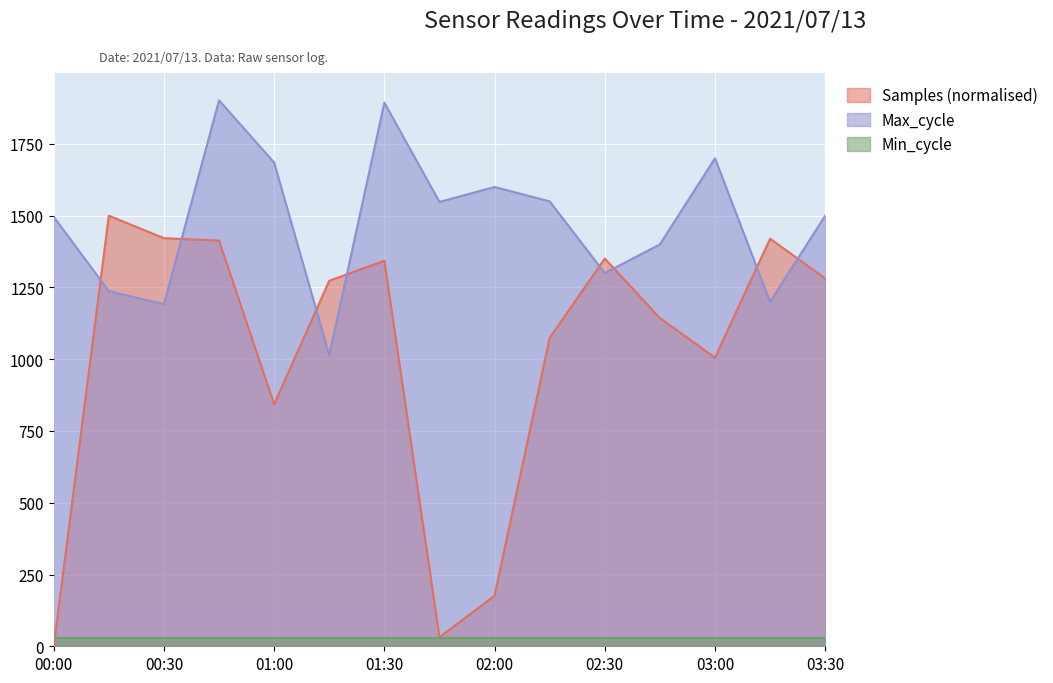

Read the Max_cycle value at 2021/07/13 00:45.

1902.0